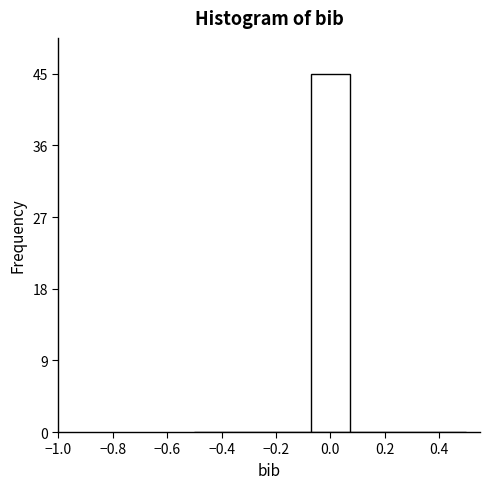

How tall is the bar that spans -0.08 to 0.08 on the x-axis? Neither the bar edges nor the heights are printed on the chart, so give them approximately, as read against the axes.

45